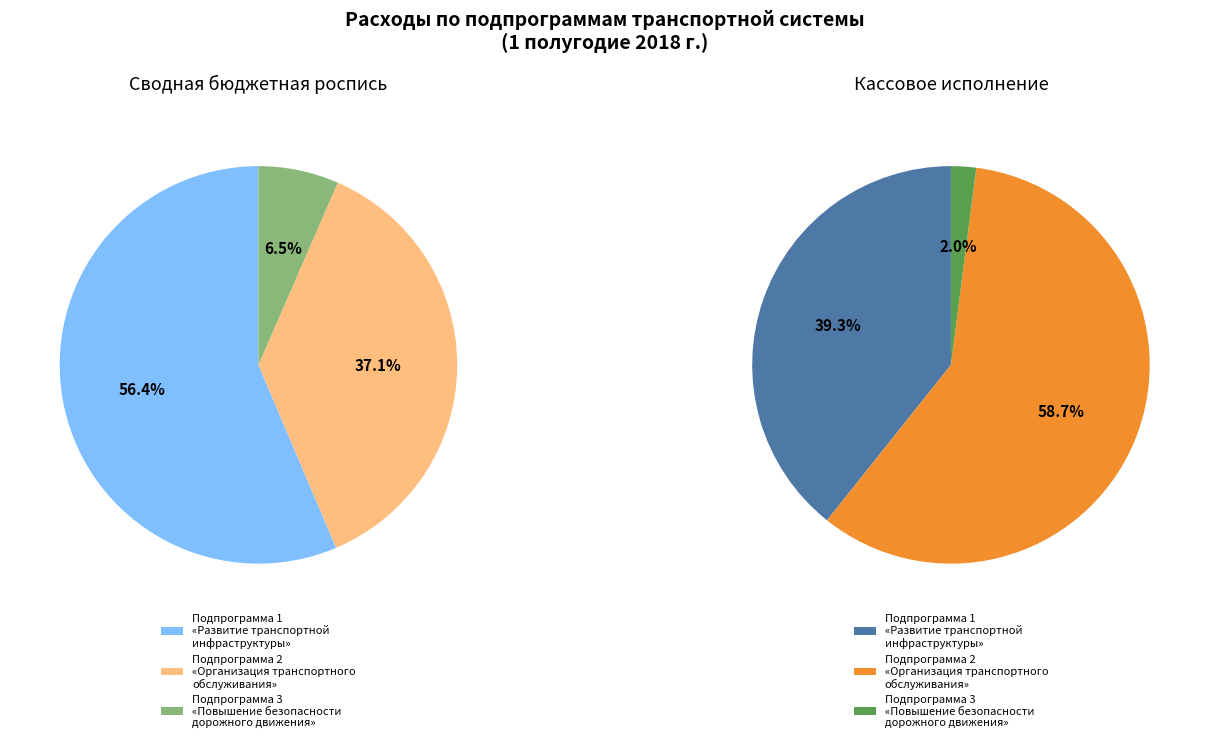

Which category has the biggest portion of the pie?

Подпрограмма 1
«Развитие транспортной
инфраструктуры»